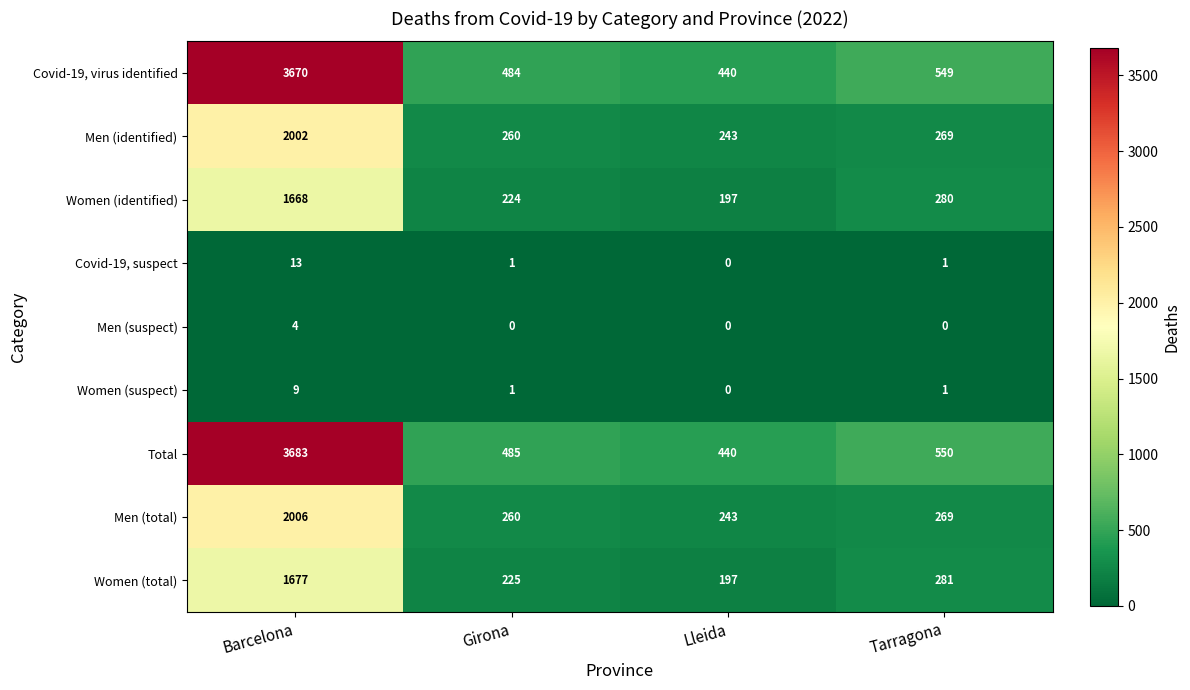

Rank the categories by Men (identified) value from highest to lowest.

Barcelona, Tarragona, Girona, Lleida